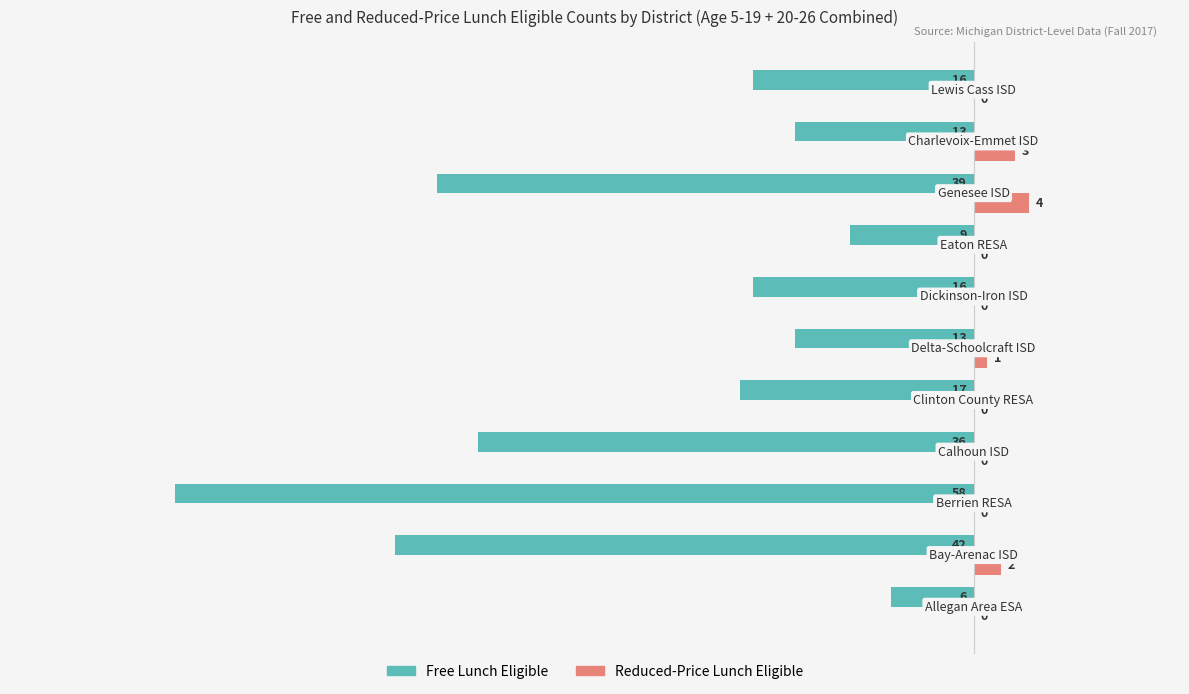

Which series has the largest total across all categories?

Reduced-Price Lunch Eligible